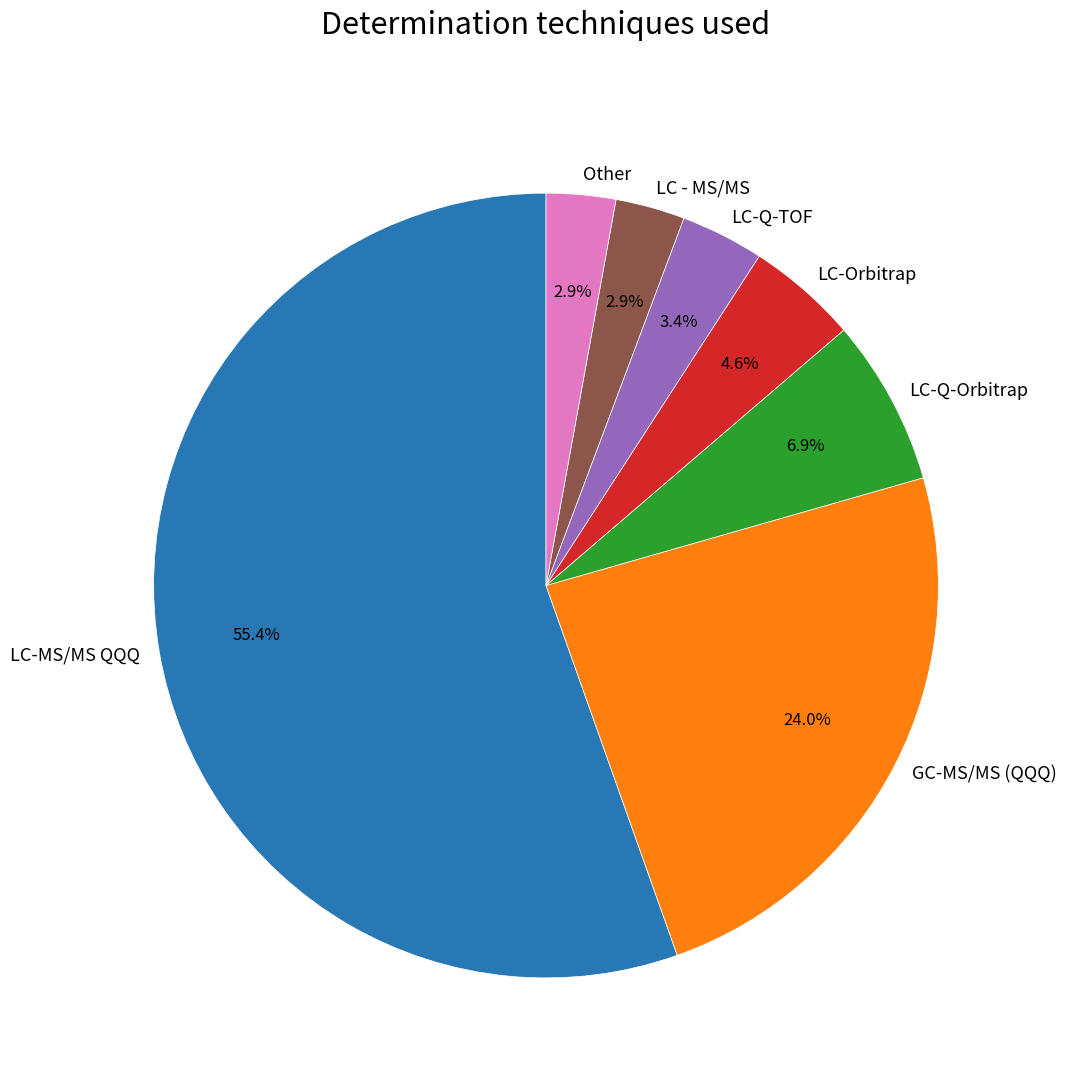

To the nearest percent, what is the difference between the LC-Q-Orbitrap and LC-Q-TOF slice percentages?

3%